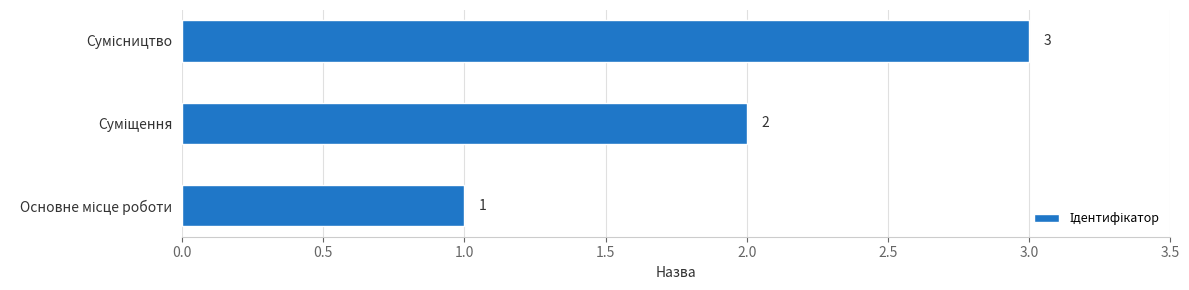

How many data points are less than 2?

1